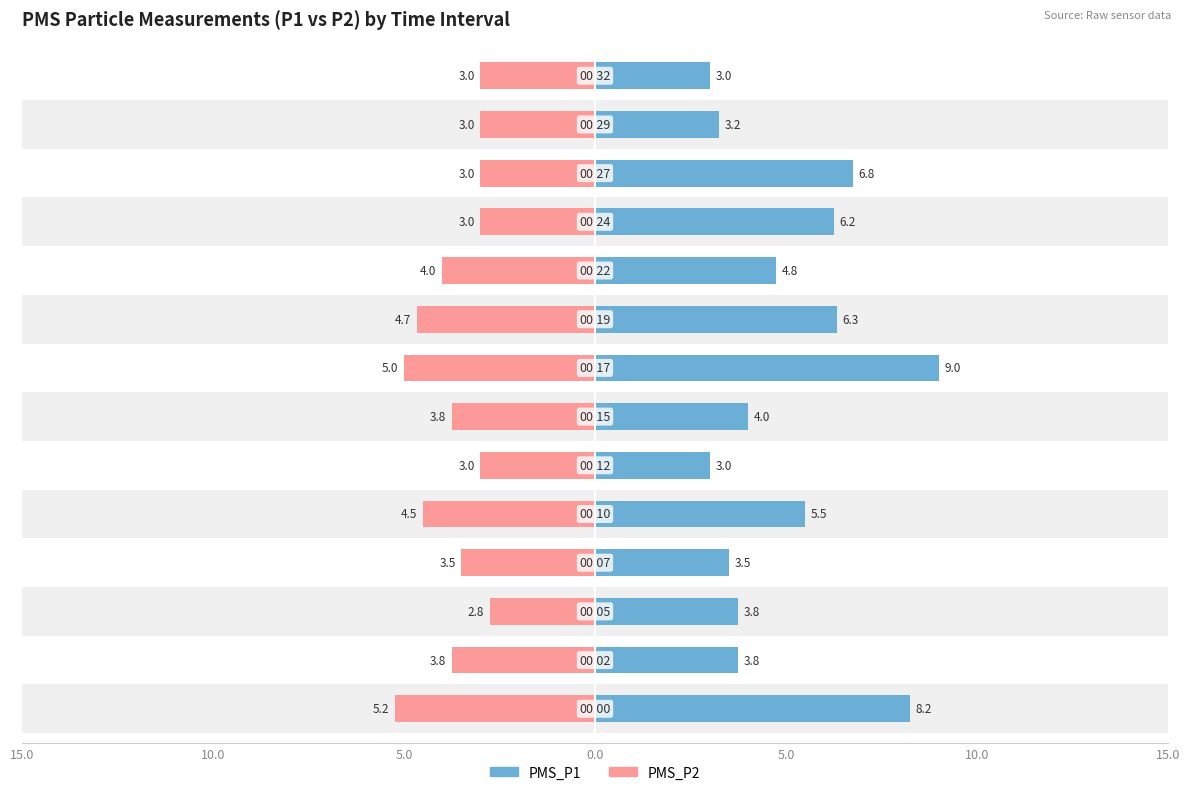

What is the greatest value displayed?

9.0